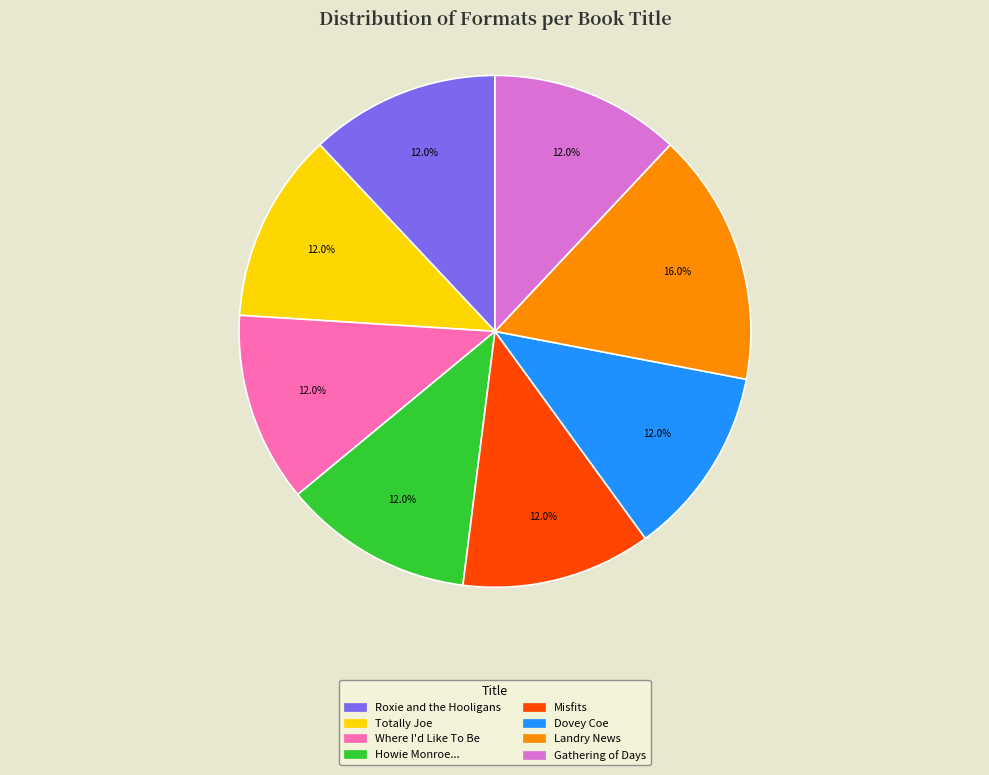

Does any single category account for the majority?

No